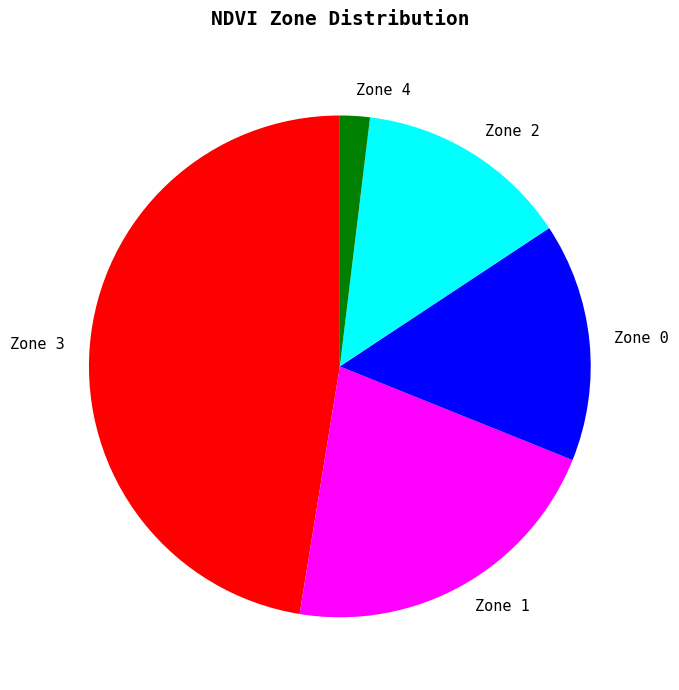

How many segments does this pie chart have?

5